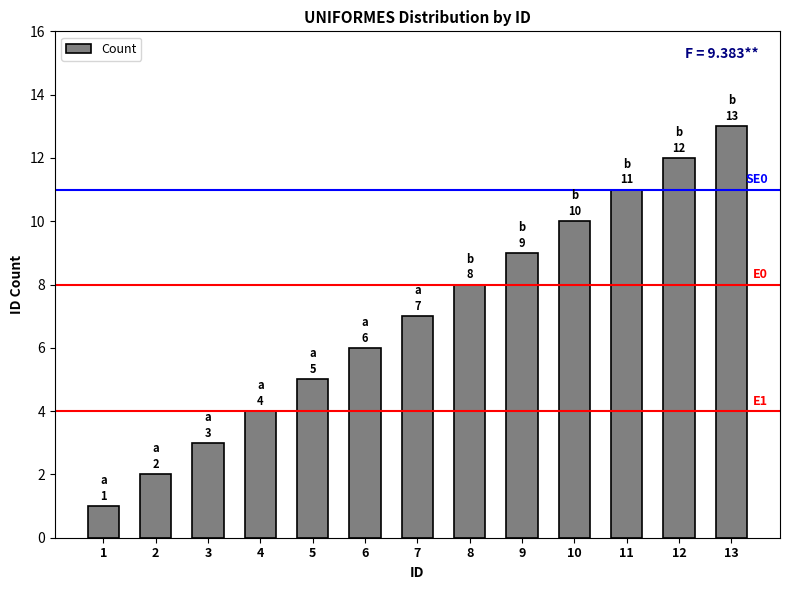

At which category does the chart reach its peak across all series?

13